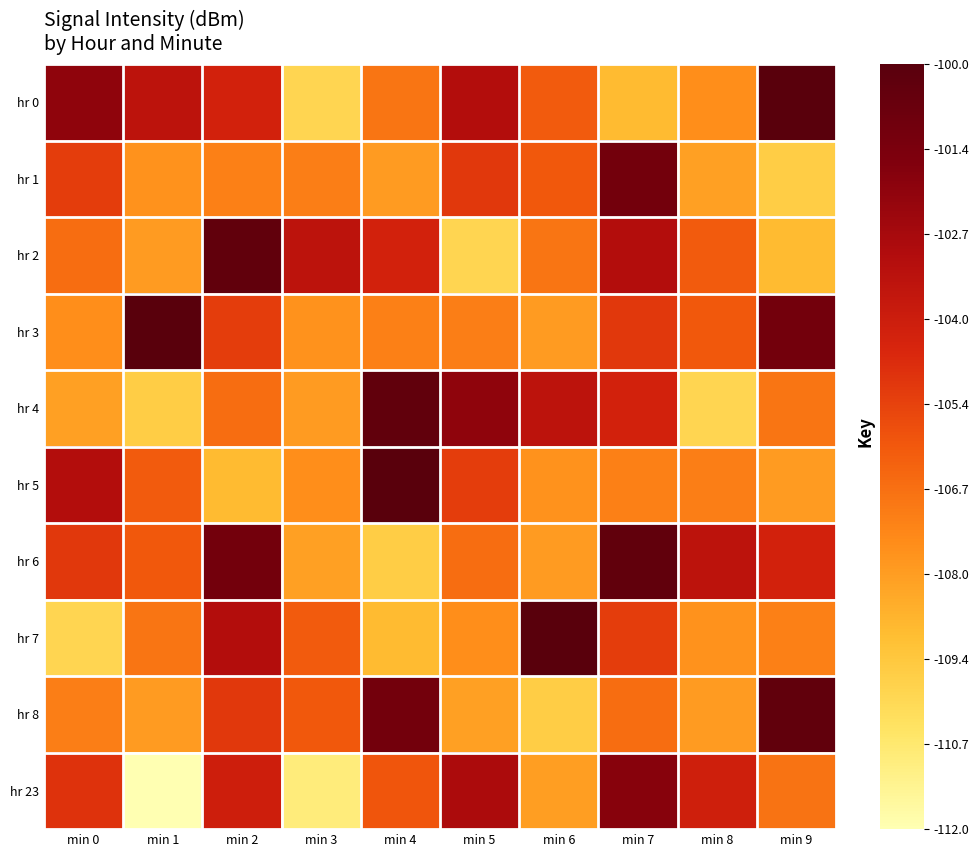

Count the number of categories in the chart.

10